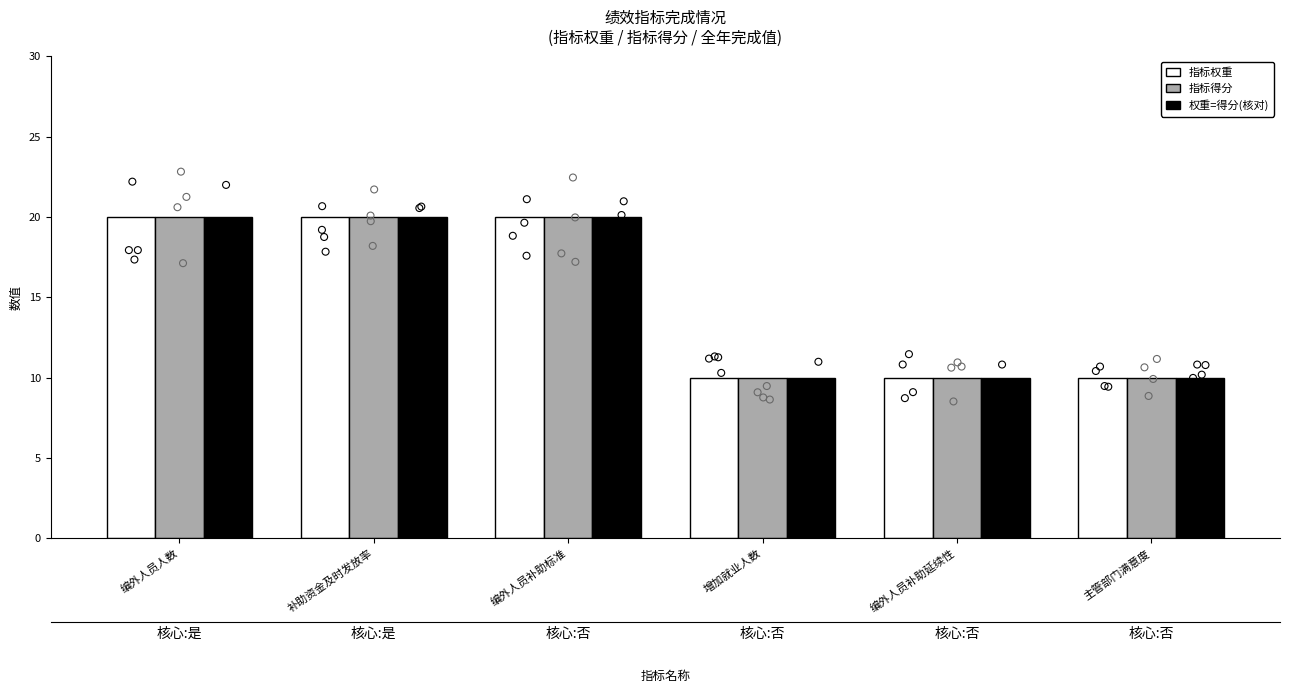

What is the total value across all series at 增加就业人数?

30